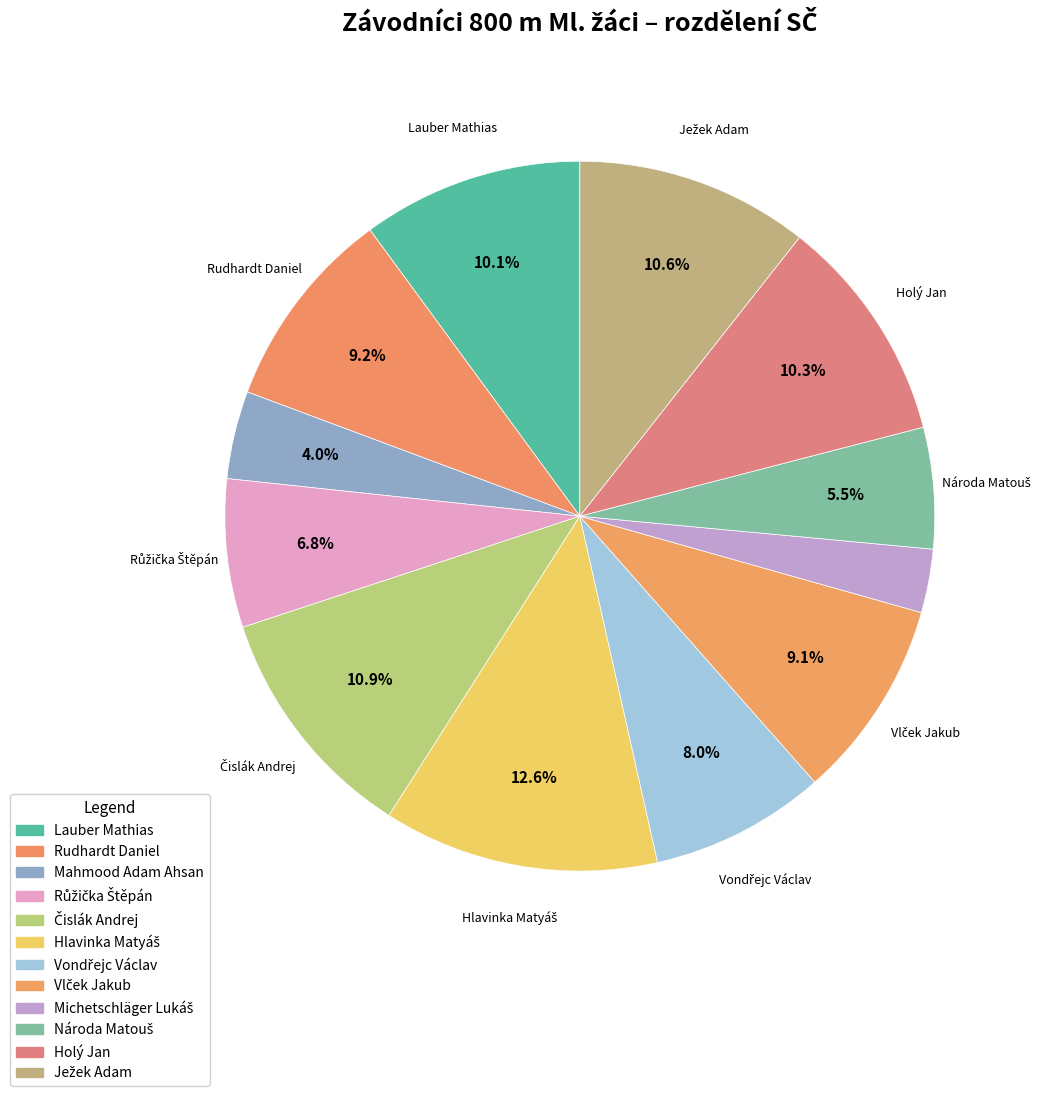

Count the number of slices in the pie.

12